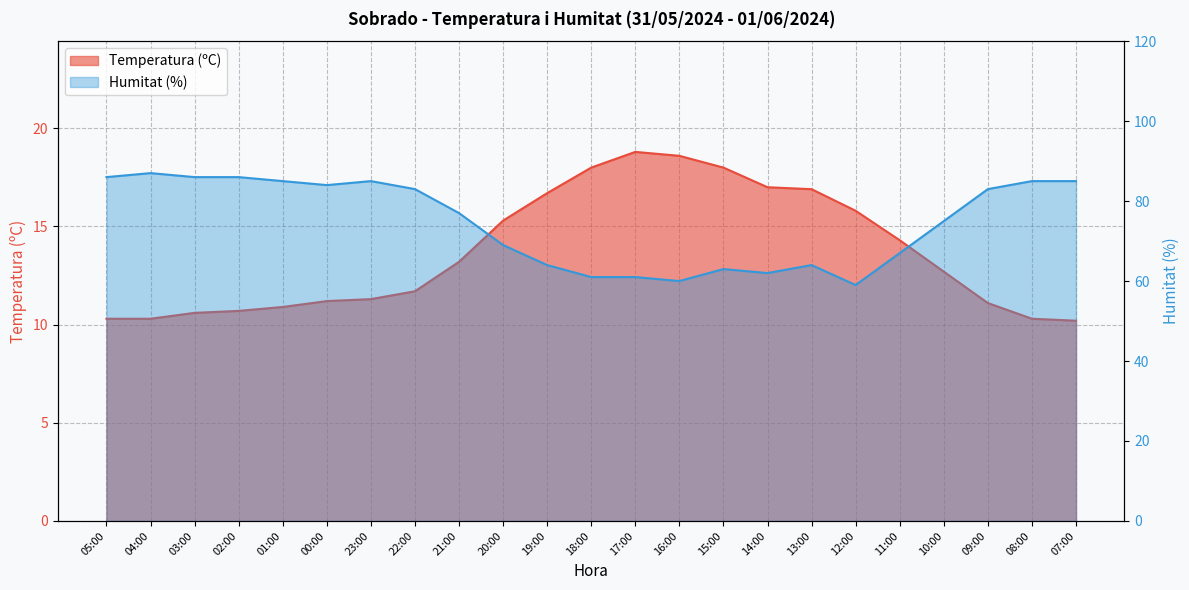

Where is Temperatura (ºC) nearest to the value 14?

11:00